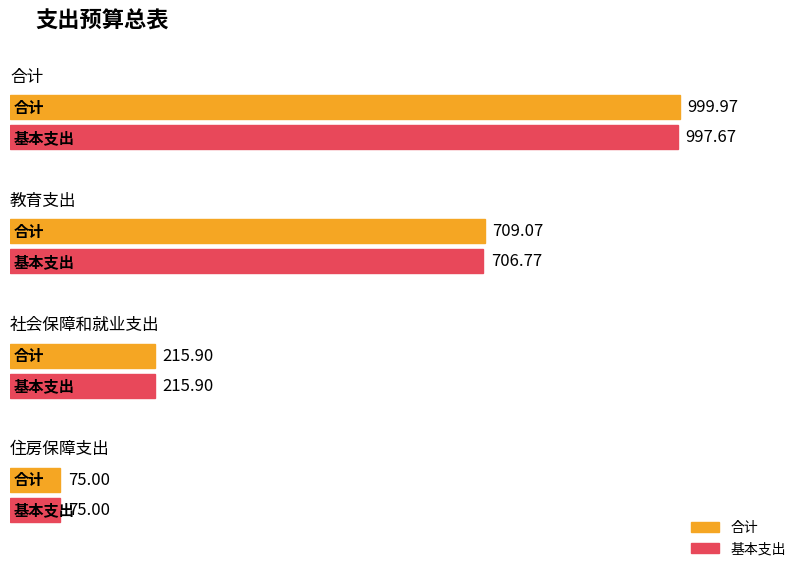

What is the total value across all series at 合计?

1997.6